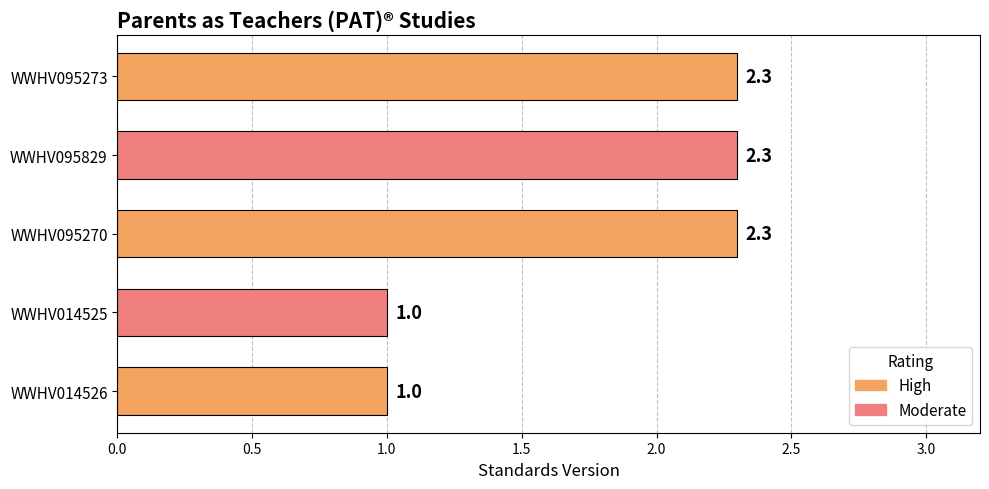

The value at WWHV095270 is 2.3. True or false?

True